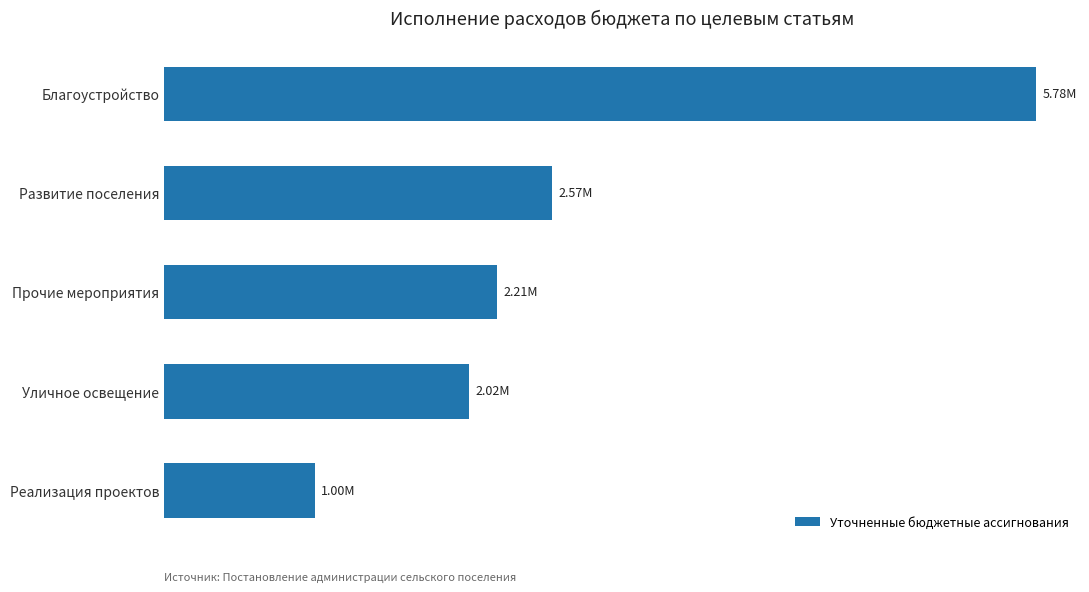

Are the bars horizontal?

Yes